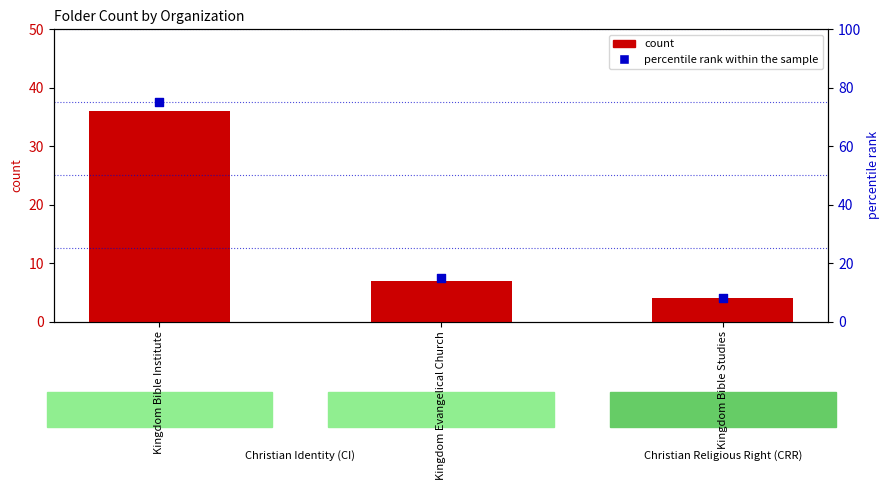

What is the total value across all series at Kingdom Bible Studies?

12